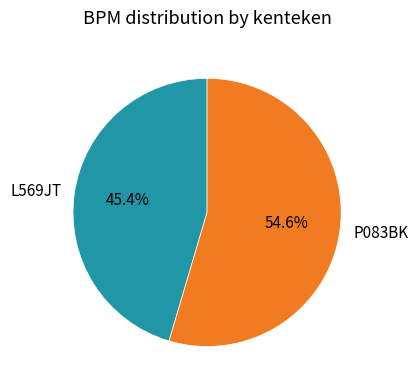

Which category has the smallest portion of the pie?

L569JT